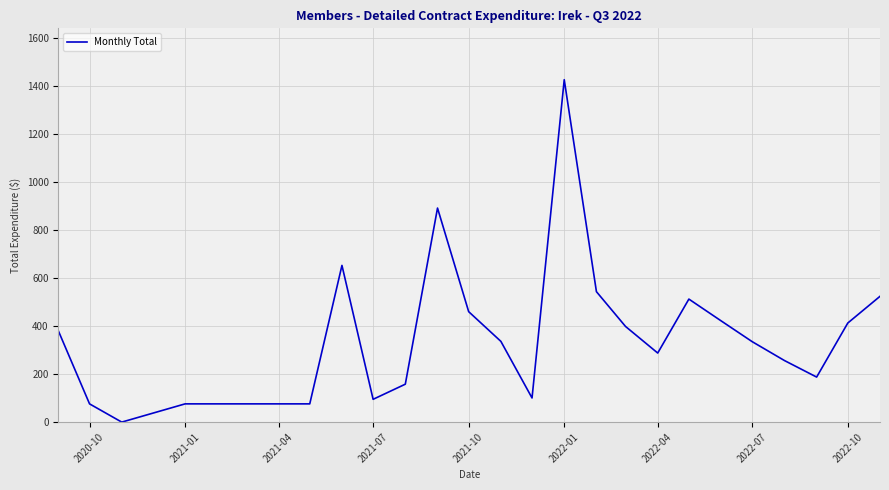

What is the maximum value shown in the chart?

1426.1